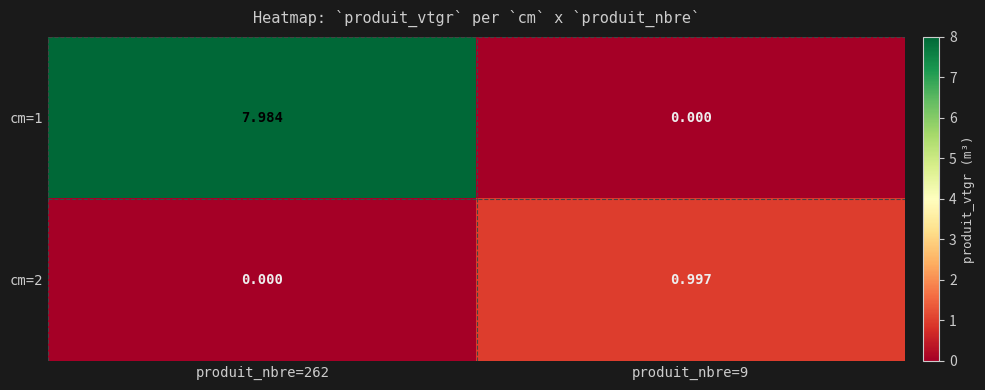

Is the value of cm=2 at produit_nbre=9 greater than the value of cm=1 at produit_nbre=262?

No